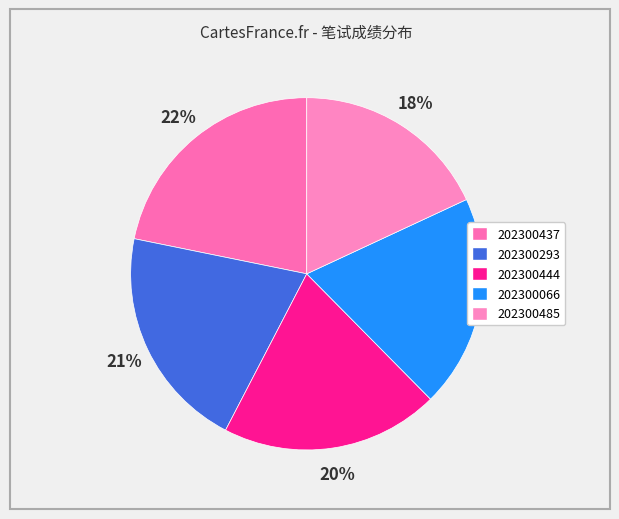

What is the change in value from 202300437 to 202300485?

-16.4